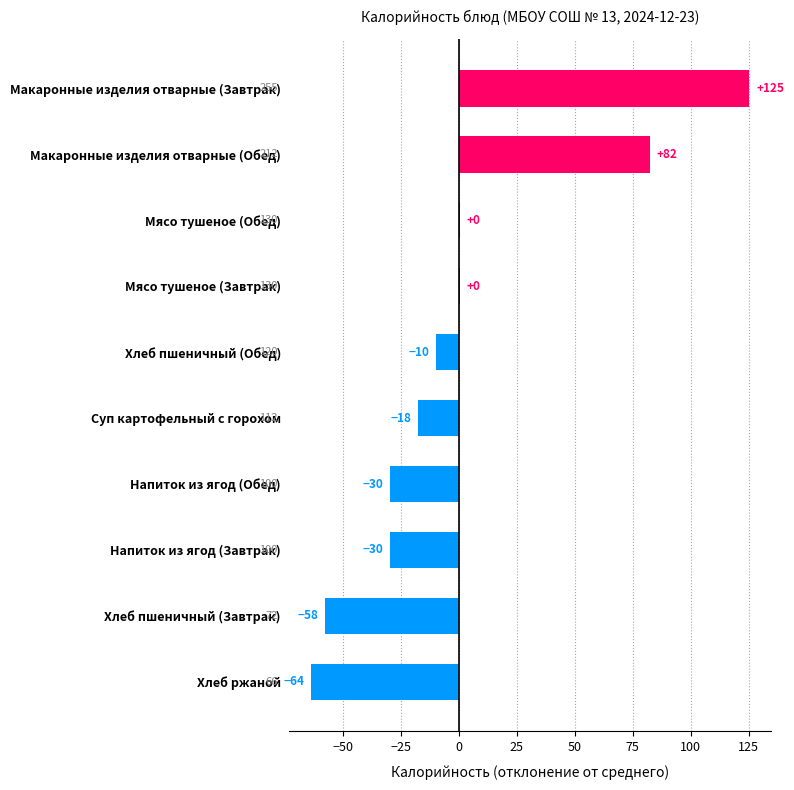

Are the bars horizontal?

Yes